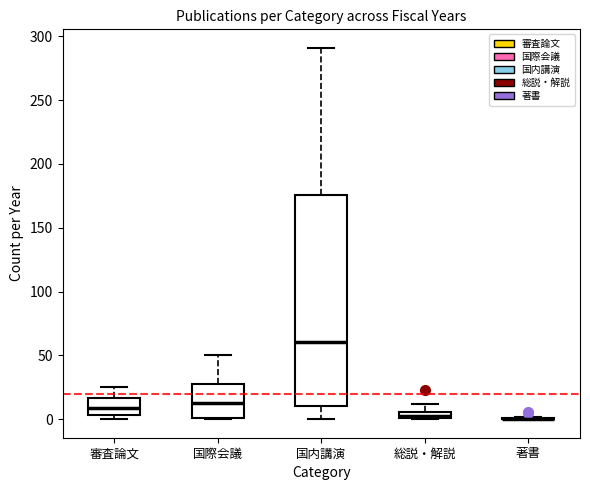

Where does the median line of the box for 国際会議 sit on the y-axis? The values are not printed on the chart, so give them approximately, as read against the axis.

15